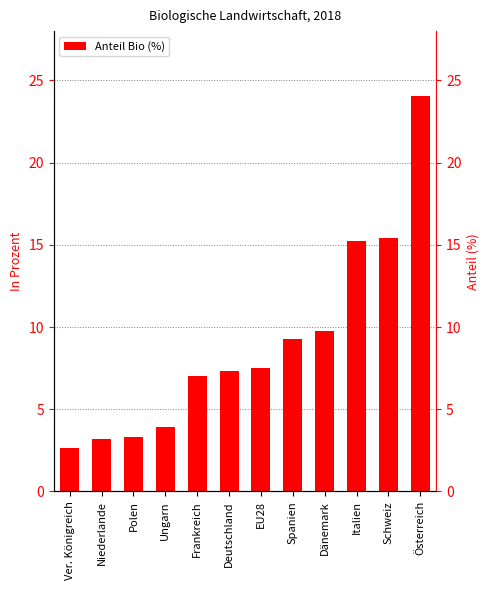

The value at Spanien is 14.0. True or false?

False